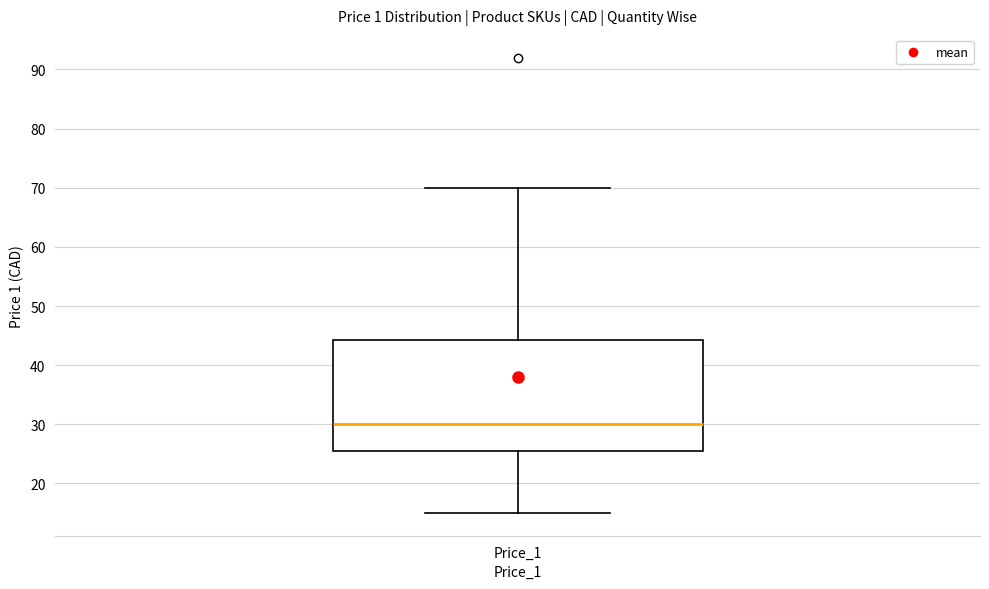

Read this box plot against the y-axis: the position of the median line, the range covered by the box, and the ends of both whiskers. The values are not printed on the chart, so give them approximately, as read against the axis.

median 30, box 25 to 44, whiskers 15 to 70